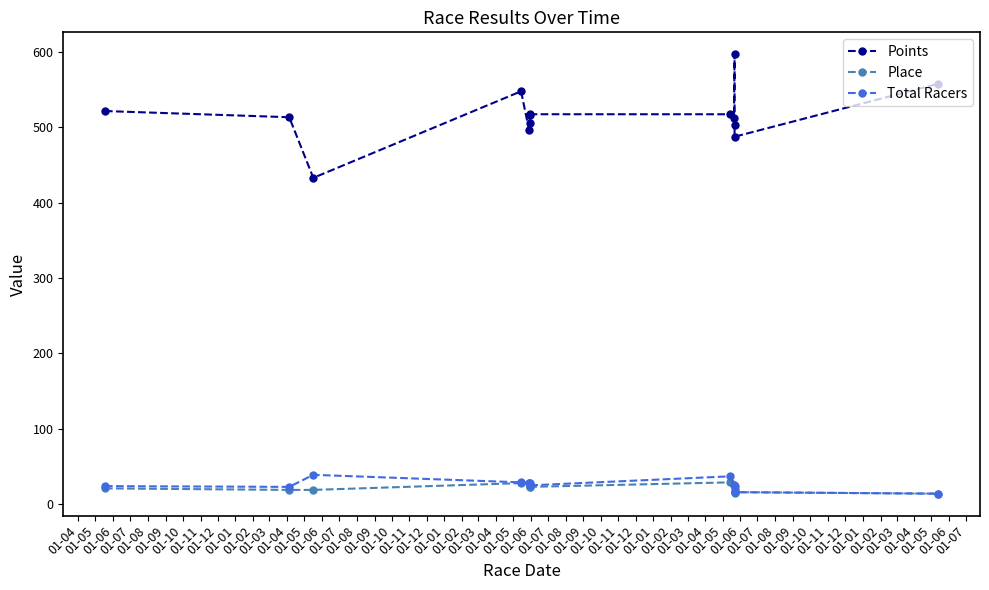

What is the difference between the Points values at 01-06 and 01-05?

124.8